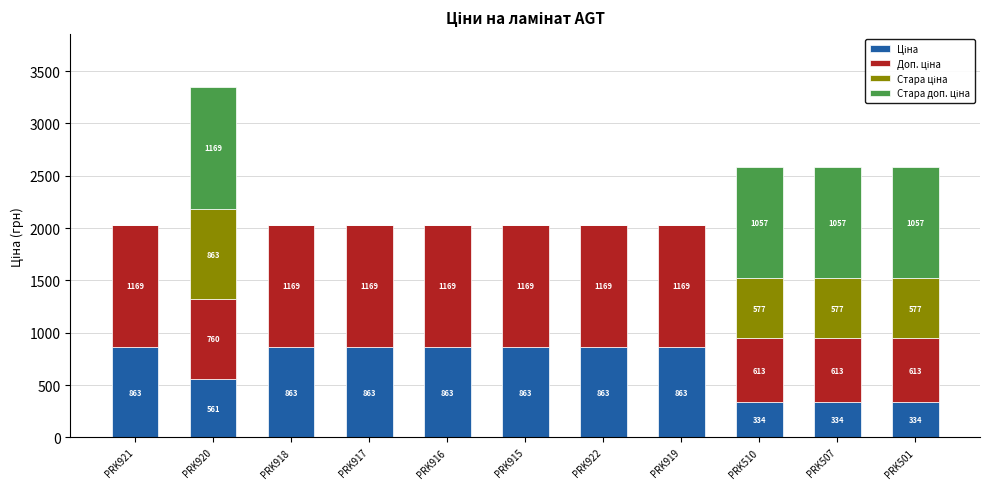

At which category is the sum across all series the highest?

PRK920